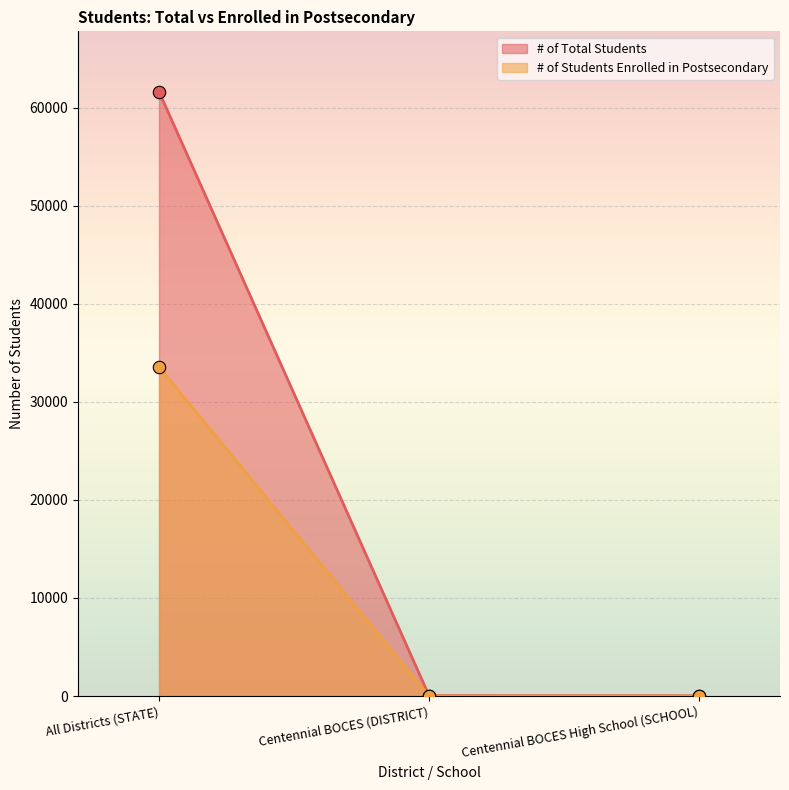

Which series contains the highest Y value?

# of Total Students